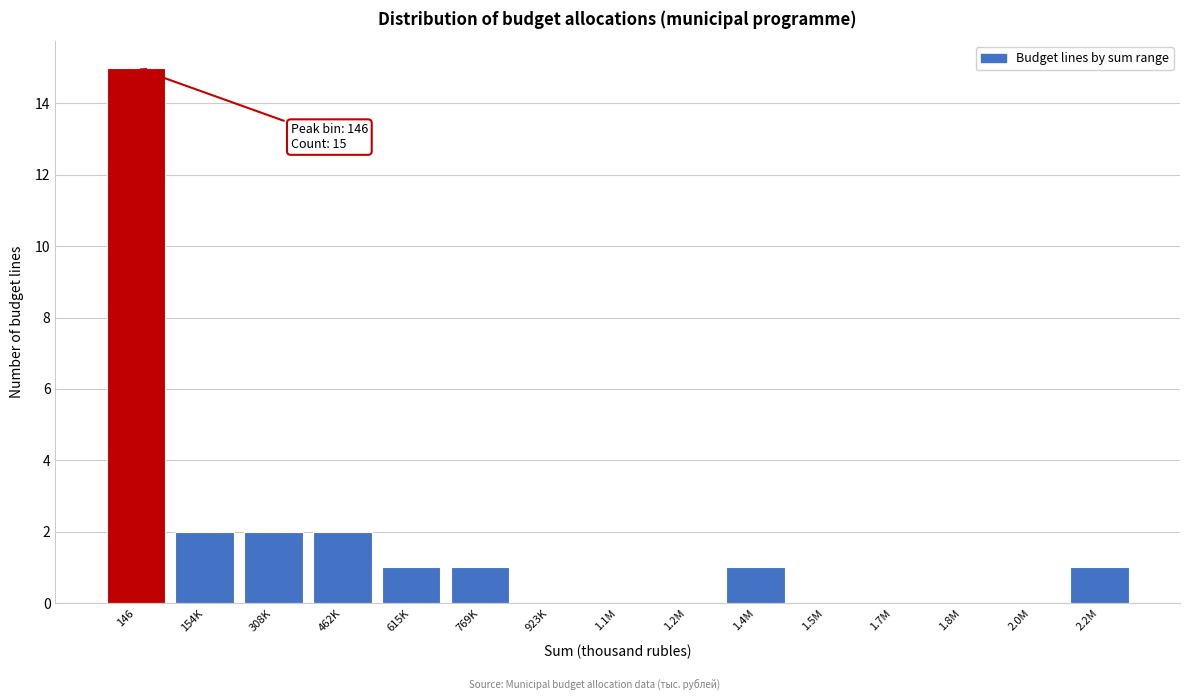

Reading left to right, transcribe all the data shown in this chart.

146=15	154K=2	308K=2	462K=2	615K=1	769K=1	923K=0	1.1M=0	1.2M=0	1.4M=1	1.5M=0	1.7M=0	1.8M=0	2.0M=0	2.2M=1